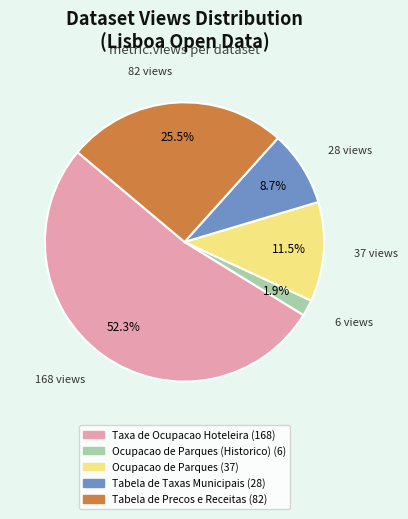

Does any single category account for the majority?

Yes